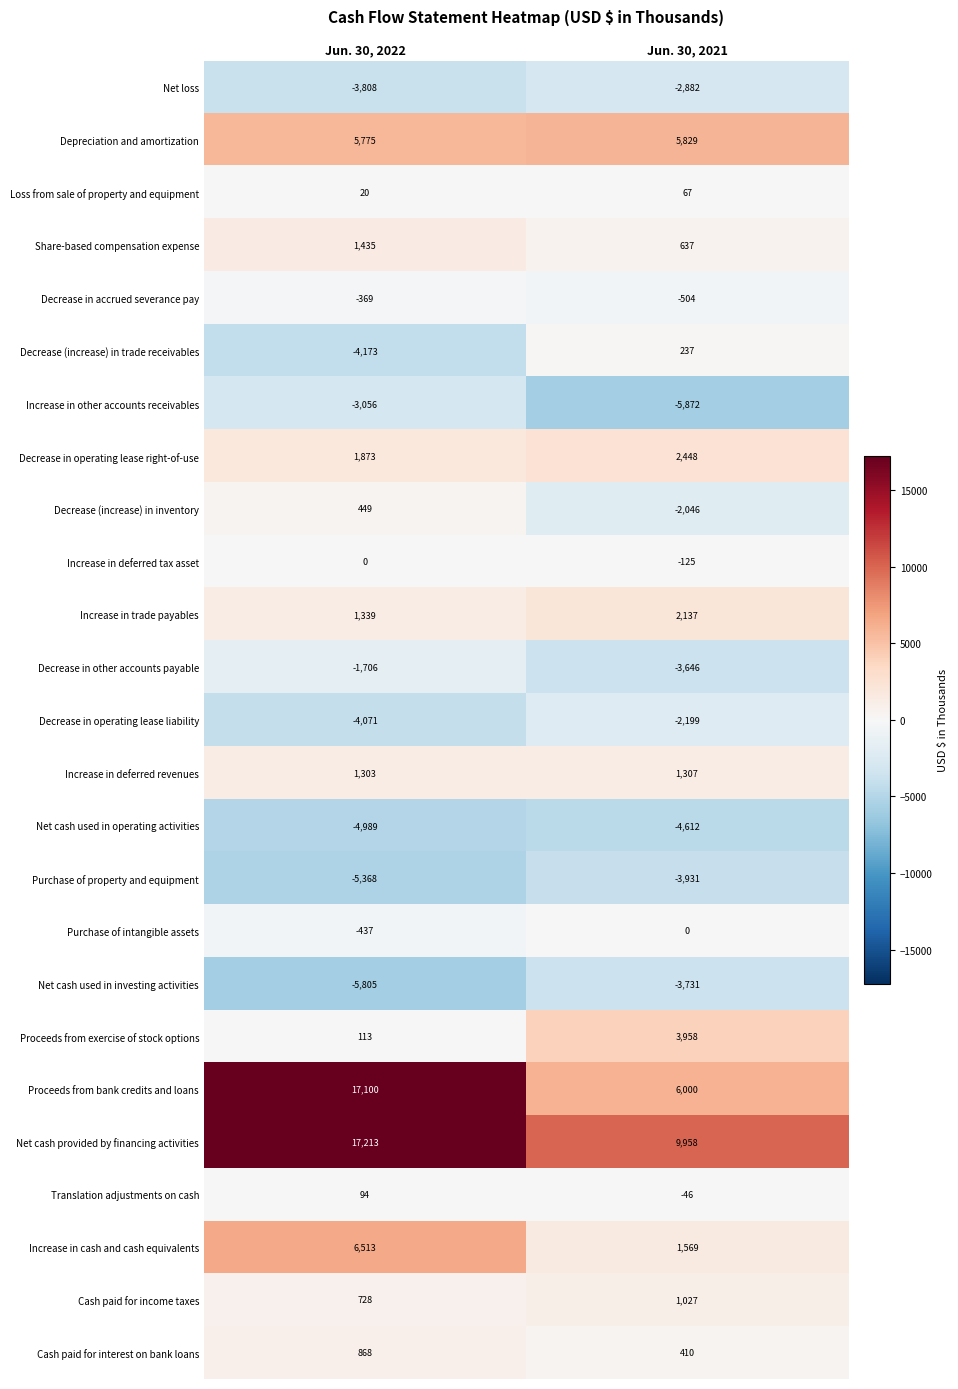

What is the average value of the Translation adjustments on cash series?

24